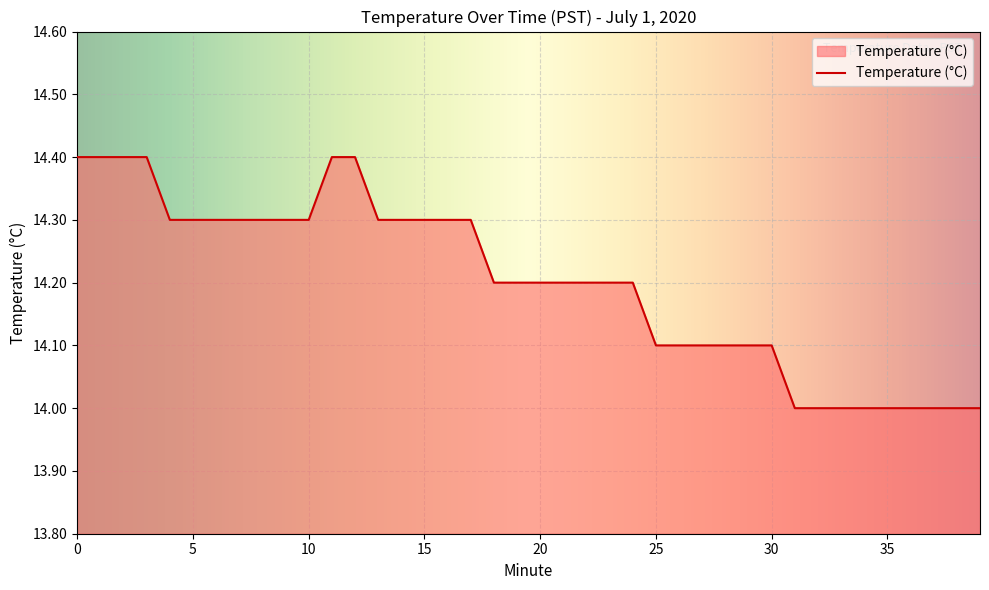

What is the difference between the maximum and minimum values?

0.4